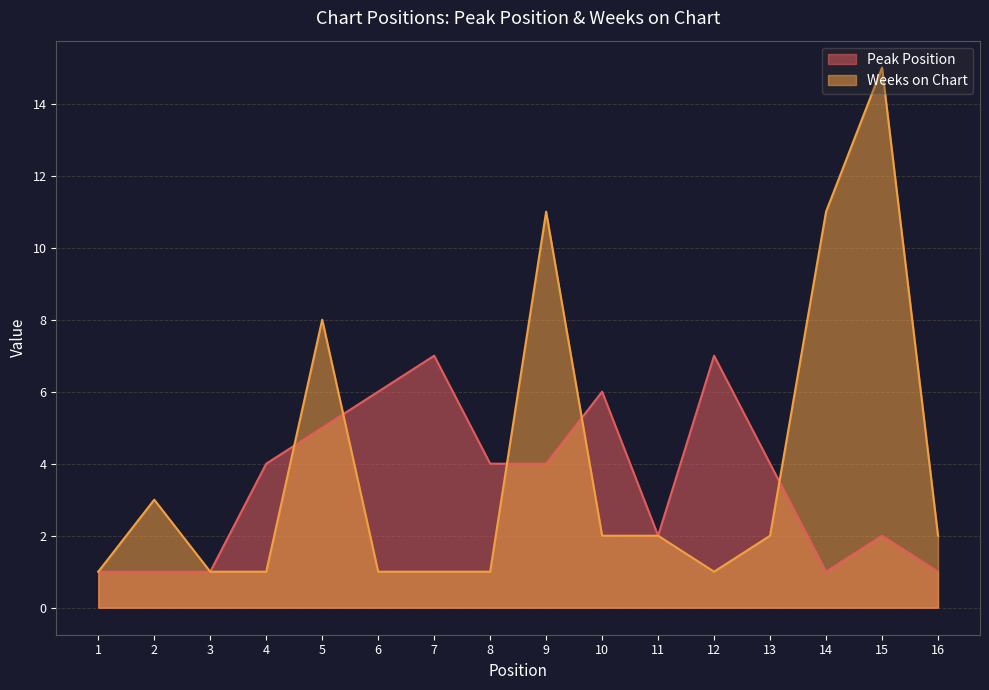

How many series are shown in this chart?

2